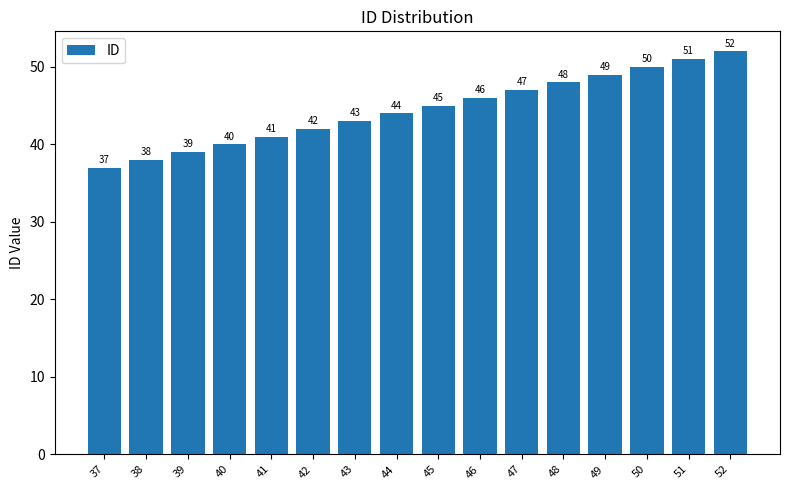

Rank the categories by value from highest to lowest.

52, 51, 50, 49, 48, 47, 46, 45, 44, 43, 42, 41, 40, 39, 38, 37